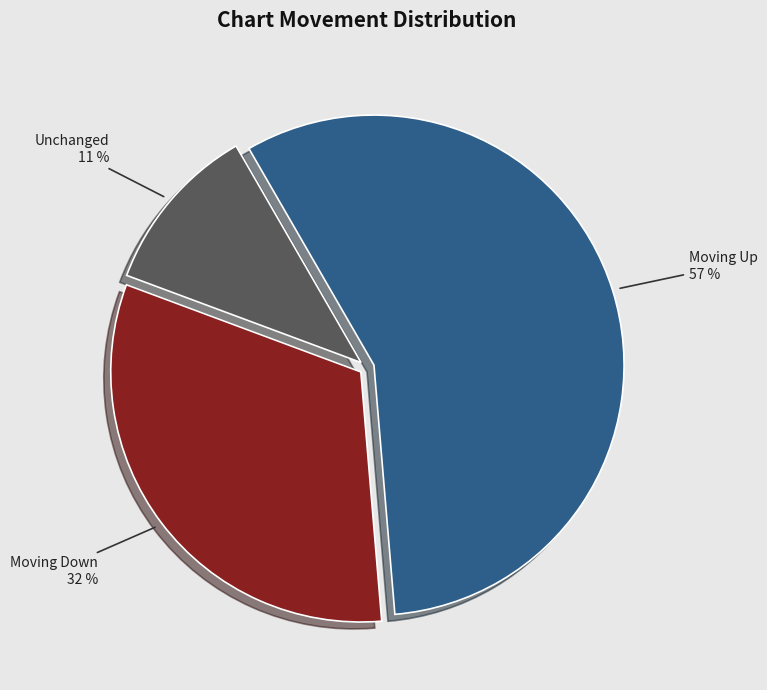

Is there any slice that represents more than half of the pie?

Yes